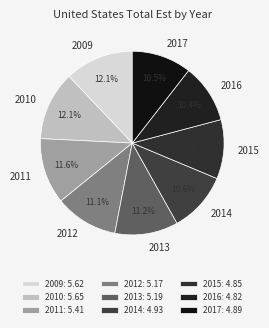

Is 2016 the majority of the pie?

No